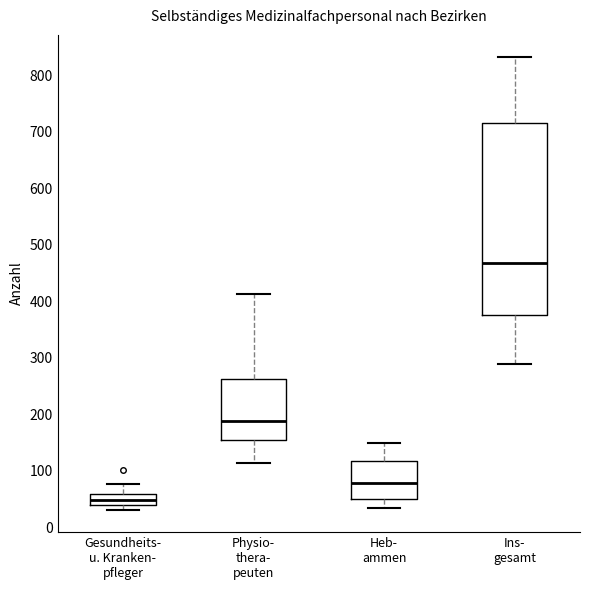

Reading left to right, read every box against the y-axis: the position of its median line, the range the box covers, and the ends of its whiskers. The values are not printed on the chart, so give them approximately, as read against the axis.

Gesundheits- u. Kranken- pfleger: median 50, box 40 to 60, whiskers 30 to 80
Physio- thera- peuten: median 190, box 150 to 260, whiskers 110 to 410
Heb- ammen: median 80, box 50 to 120, whiskers 30 to 150
Ins- gesamt: median 470, box 380 to 720, whiskers 290 to 830